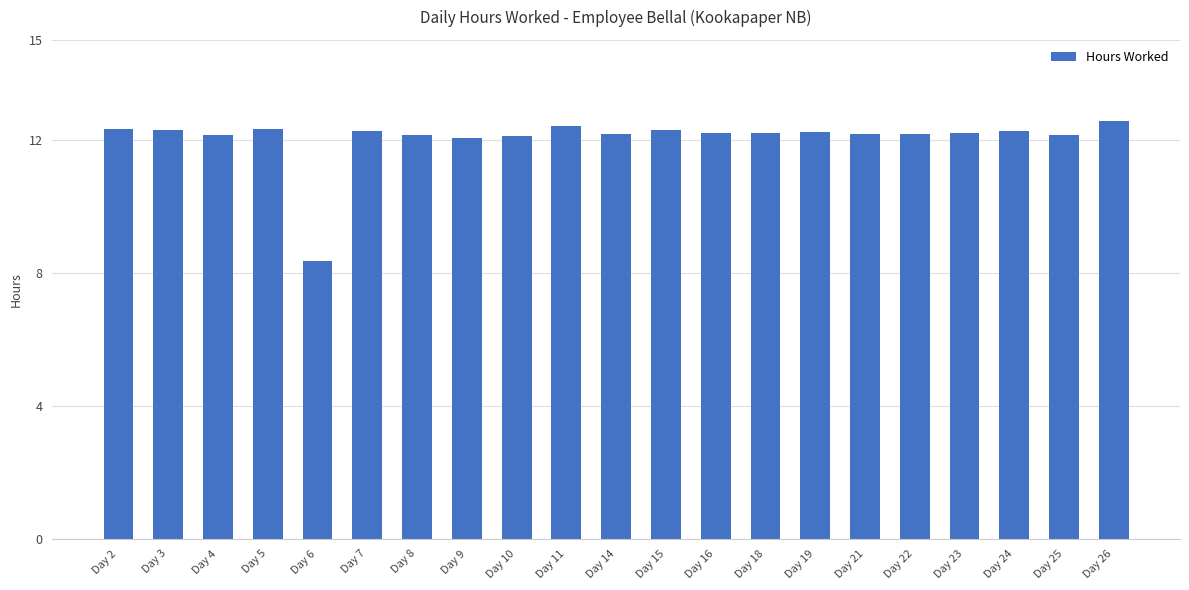

Does the chart contain any negative values?

No